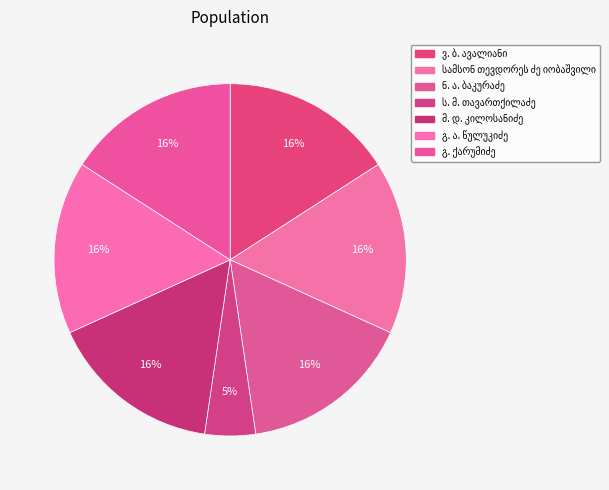

How many segments does this pie chart have?

7